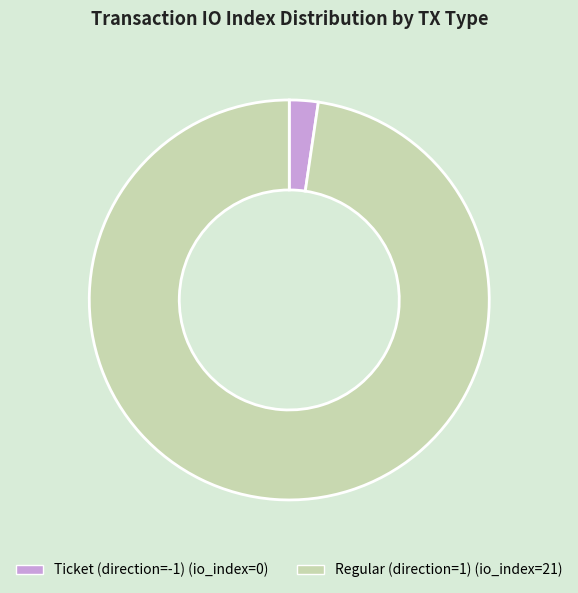

How many slices are in this pie chart?

2